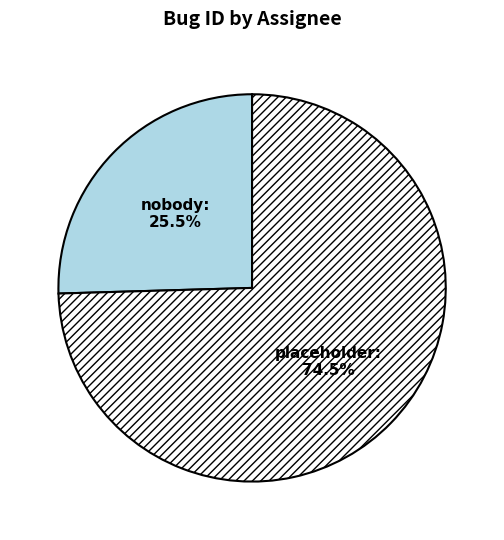

Rank the categories by value from highest to lowest.

placeholder, nobody